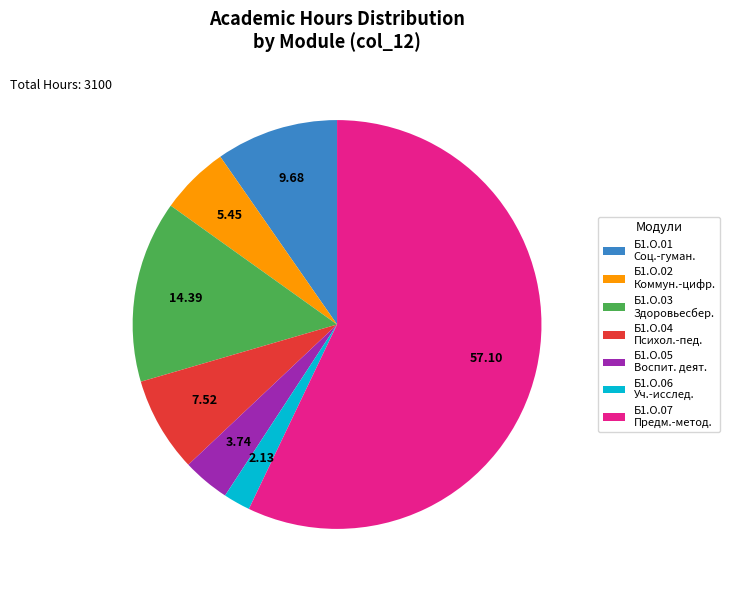

Which category has the biggest portion of the pie?

Б1.О.07 Предм.-метод.